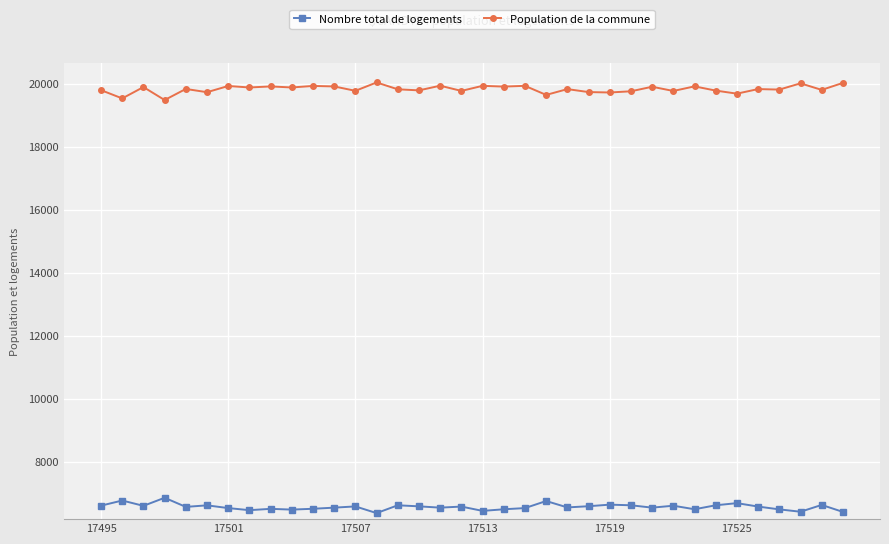

At how many categories does at least one series exceed 8961?

36